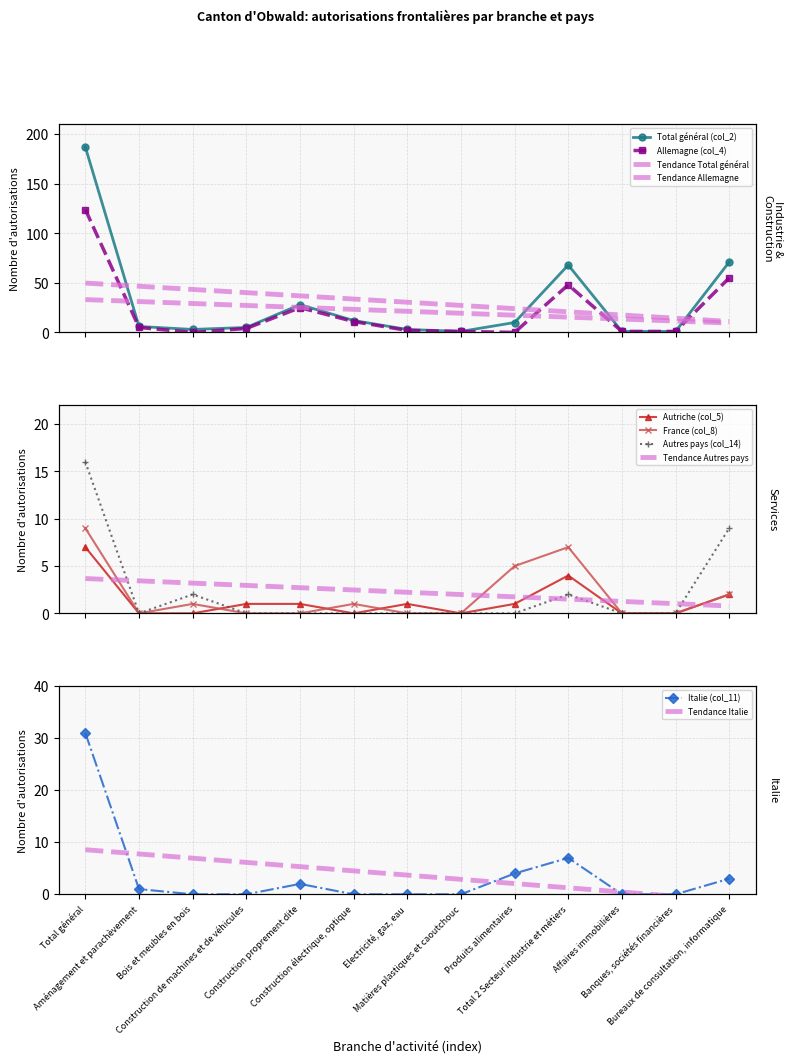

What are all the series names shown in the legend?

Total général (col_2), Italie (col_11), Autriche (col_5), France (col_8), Autres pays (col_14), Allemagne (col_4)